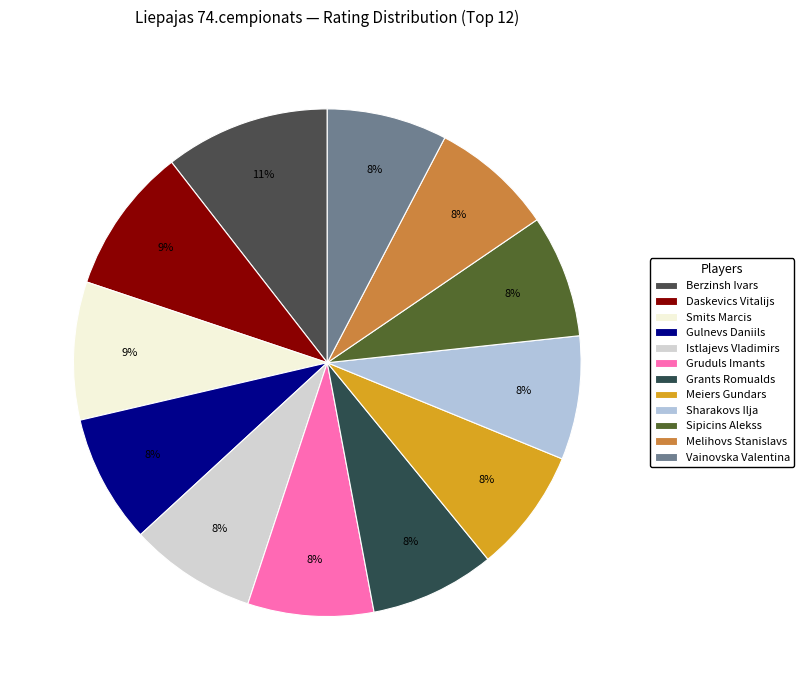

To the nearest percent, what is the difference between the Sharakovs Ilja and Berzinsh Ivars slice percentages?

3%